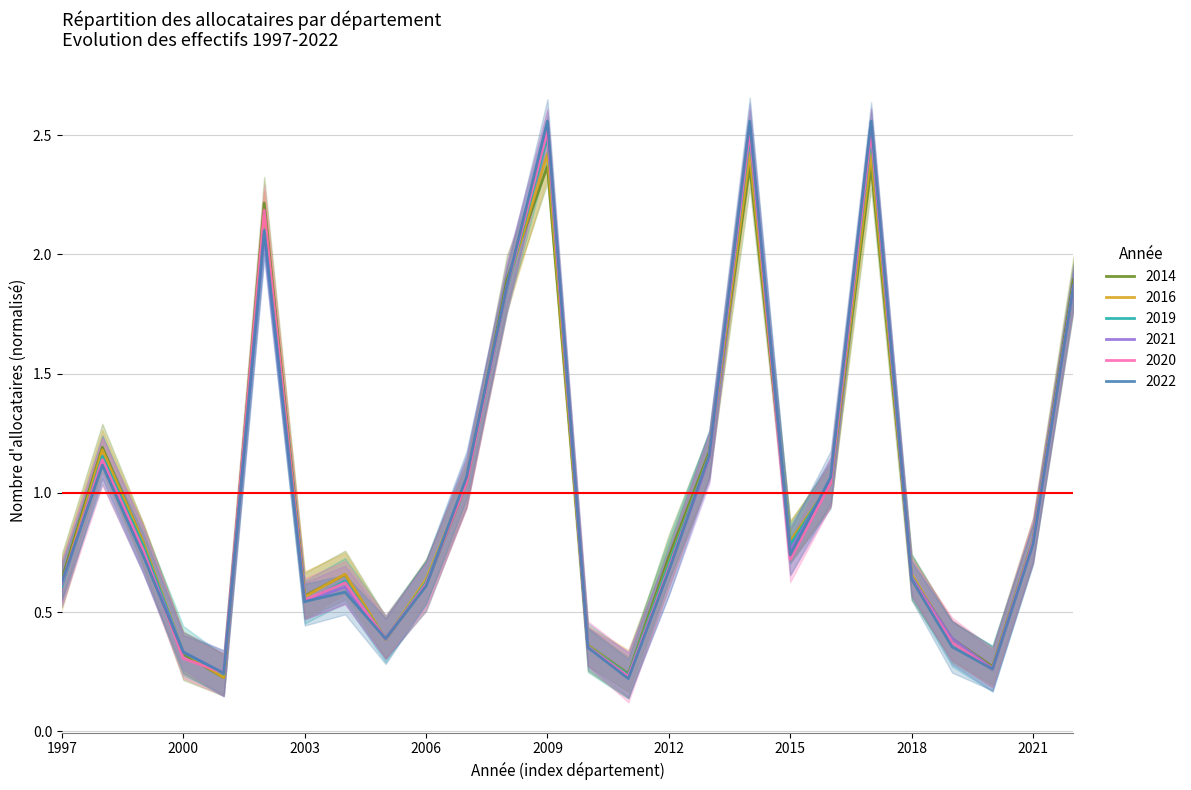

What is the value of the 2022 point at the 25th from the left?

0.8